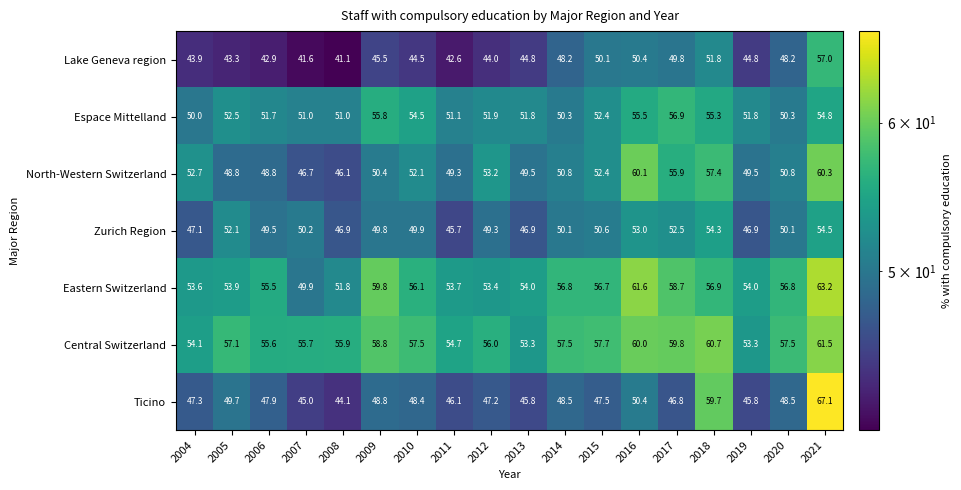

What is the difference between the Espace Mittelland values at 2020 and 2006?

1.4